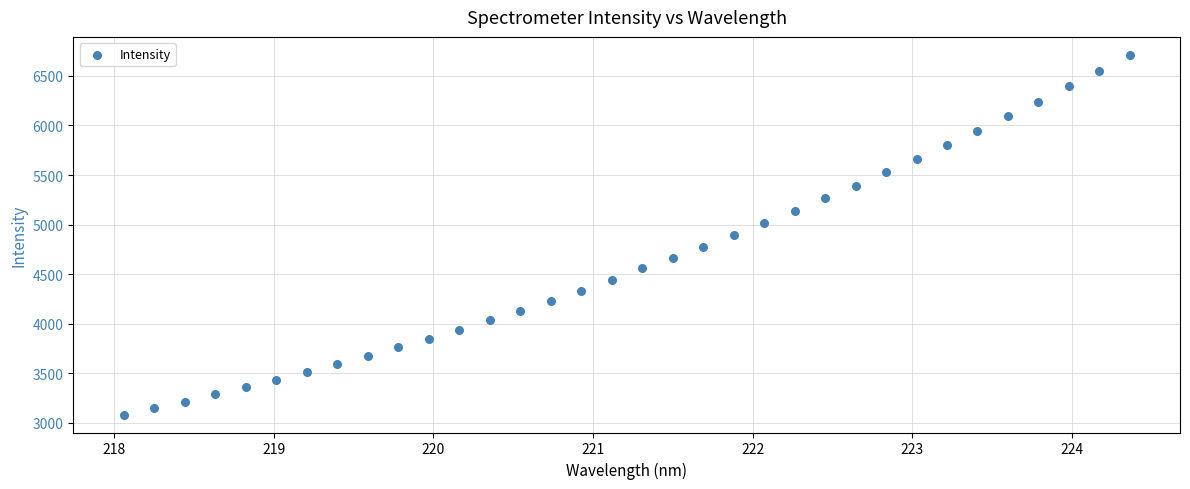

What is the range of X values (max minus min)?

6.3